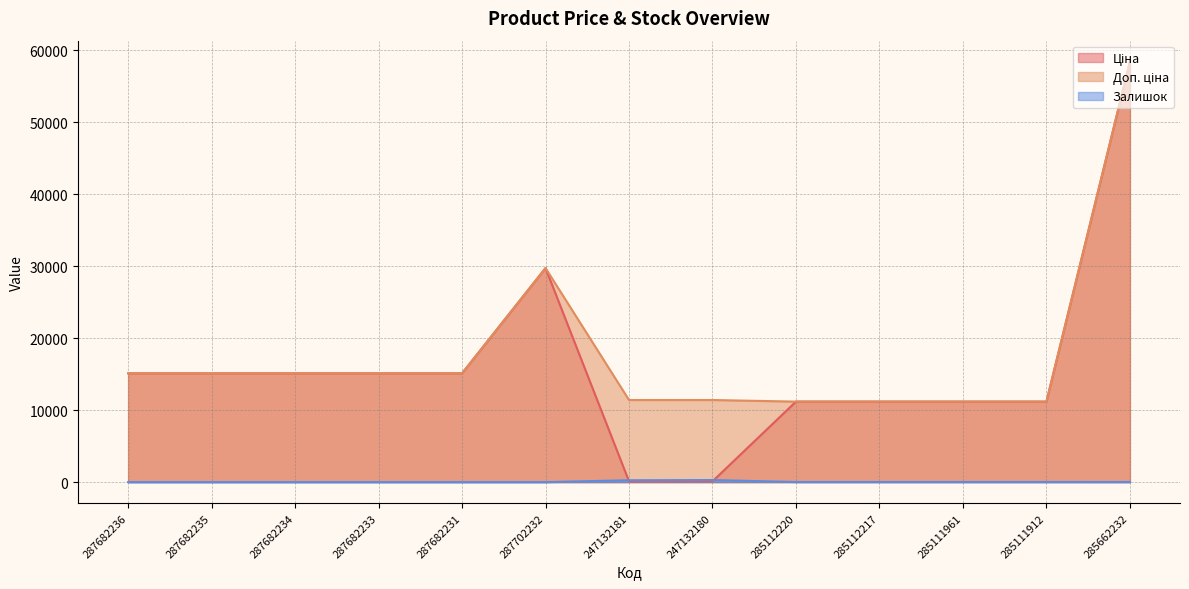

Between 287682236 and 285111961, which series saw the biggest shift?

Ціна